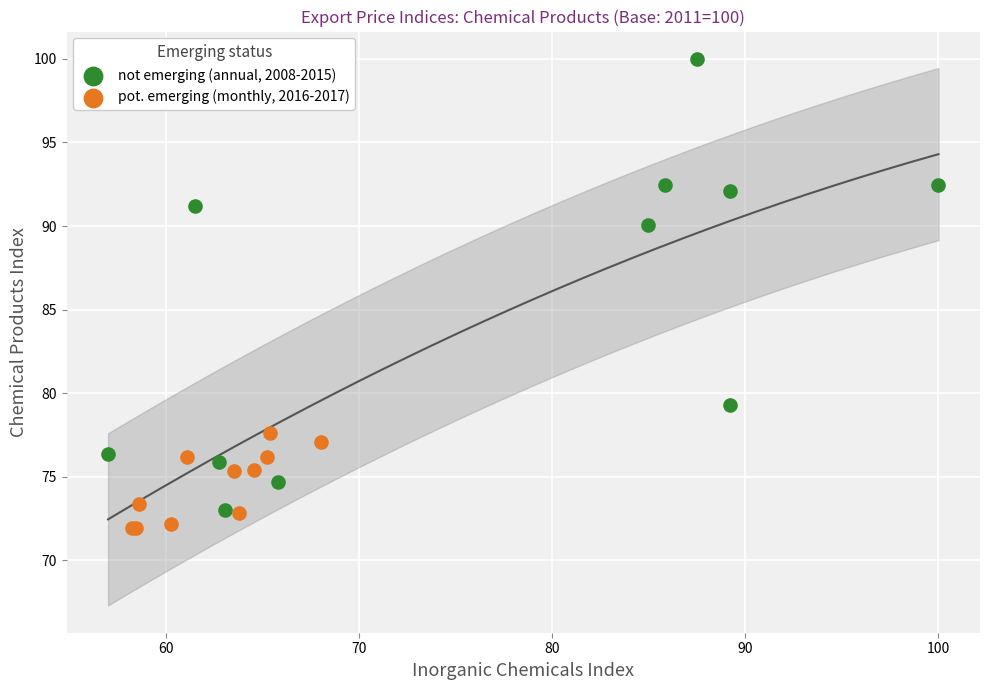

Which series reaches the minimum Y coordinate?

pot. emerging (monthly, 2016-2017)